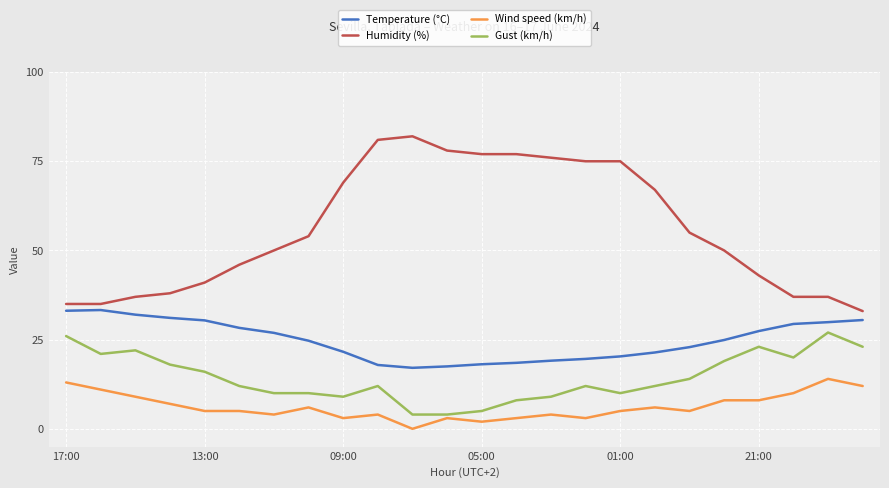

Count the number of data series in this chart.

4